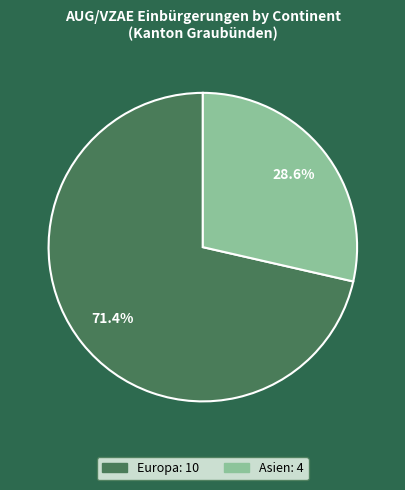

To the nearest percent, what is the average slice percentage?

50%